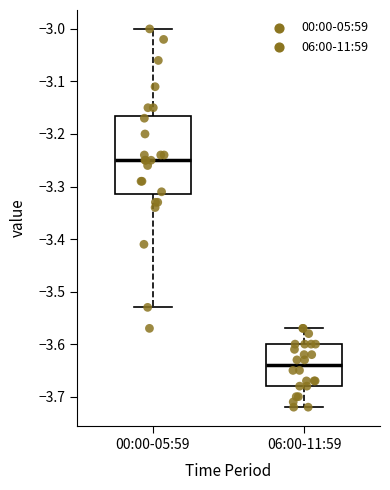

Reading left to right, transcribe this box plot: for each box, give where its median line is, the range the box spans, and where its two whiskers end, as read against the y-axis. The values are not printed on the chart, so give them approximately, as read against the axis.

00:00-05:59: median -3.25, box -3.31 to -3.16, whiskers -3.53 to -3.00
06:00-11:59: median -3.64, box -3.68 to -3.60, whiskers -3.72 to -3.57